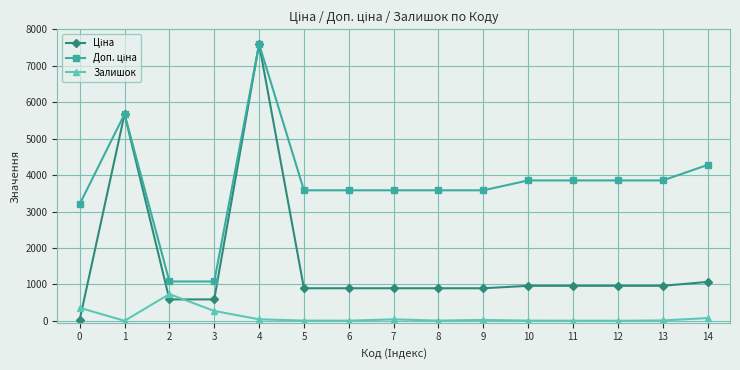

What is the value of the Залишок point at the 3rd from the left?

736.0